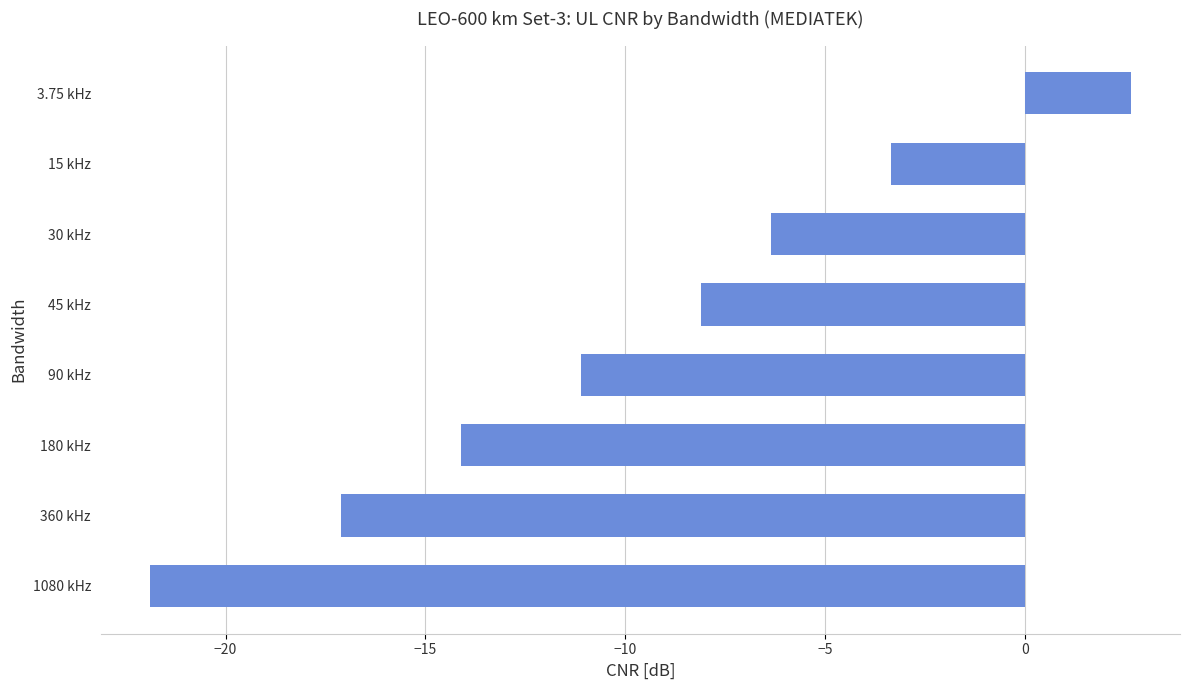

How many positive values are there?

1